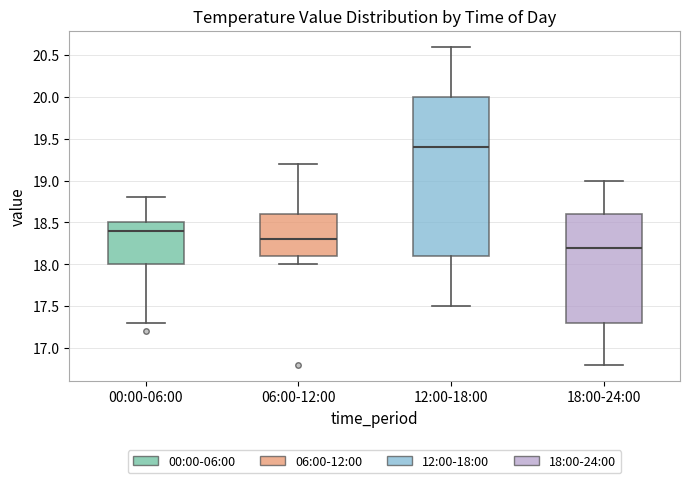

Reading left to right, transcribe this box plot: for each box, give where its median line is, the range the box spans, and where its two whiskers end, as read against the y-axis. The values are not printed on the chart, so give them approximately, as read against the axis.

00:00-06:00: median 18.4, box 18.0 to 18.5, whiskers 17.3 to 18.8
06:00-12:00: median 18.3, box 18.1 to 18.6, whiskers 18.0 to 19.2
12:00-18:00: median 19.4, box 18.1 to 20.0, whiskers 17.5 to 20.6
18:00-24:00: median 18.2, box 17.3 to 18.6, whiskers 16.8 to 19.0